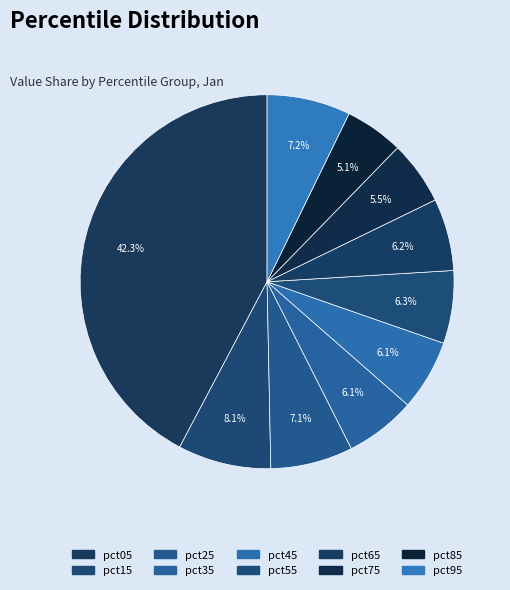

Rank the categories by value from highest to lowest.

pct05, pct15, pct95, pct25, pct55, pct65, pct45, pct35, pct75, pct85